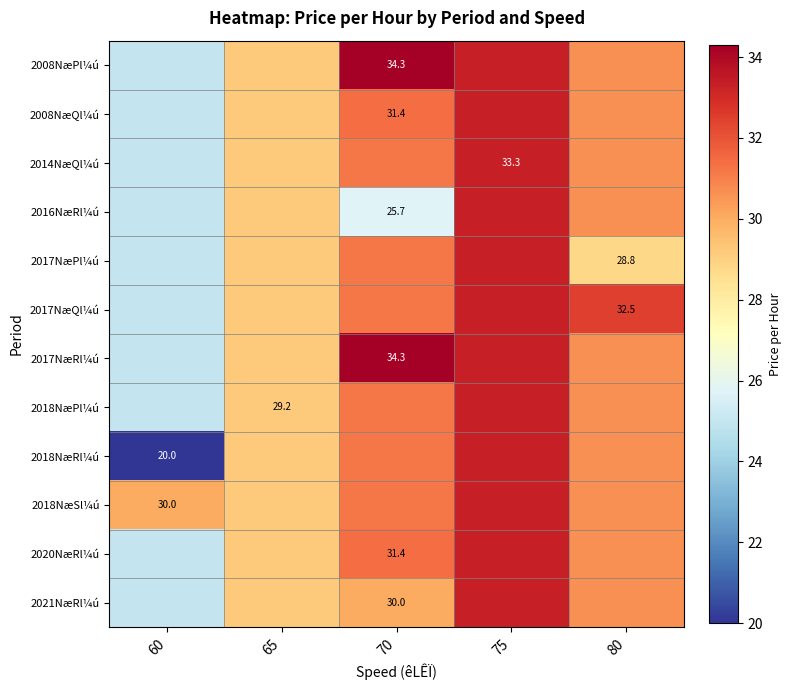

What is the difference between the second highest and second lowest values in the 2017NæQl¼ú series?

3.3